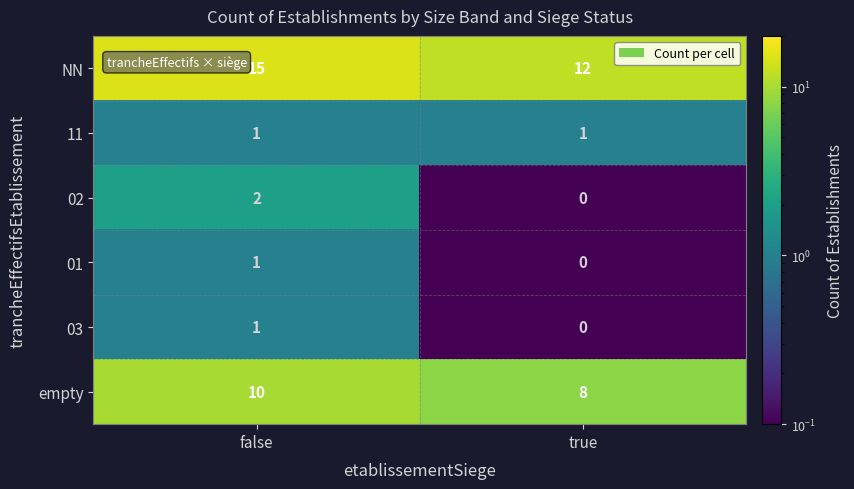

Is it true that 01 equals 0 at true?

True